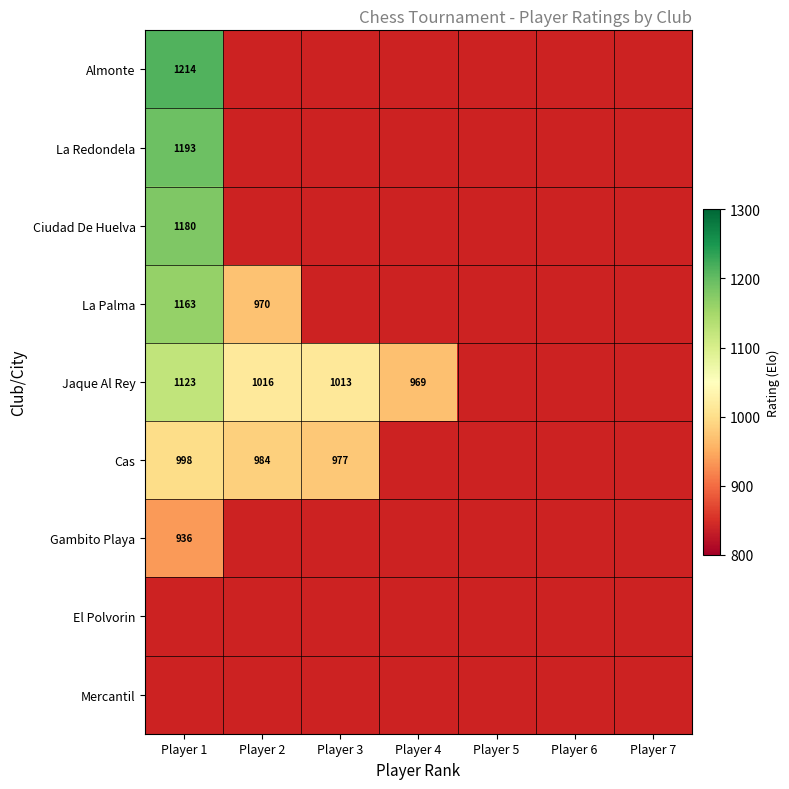

At which category does the chart reach its peak across all series?

Player 1